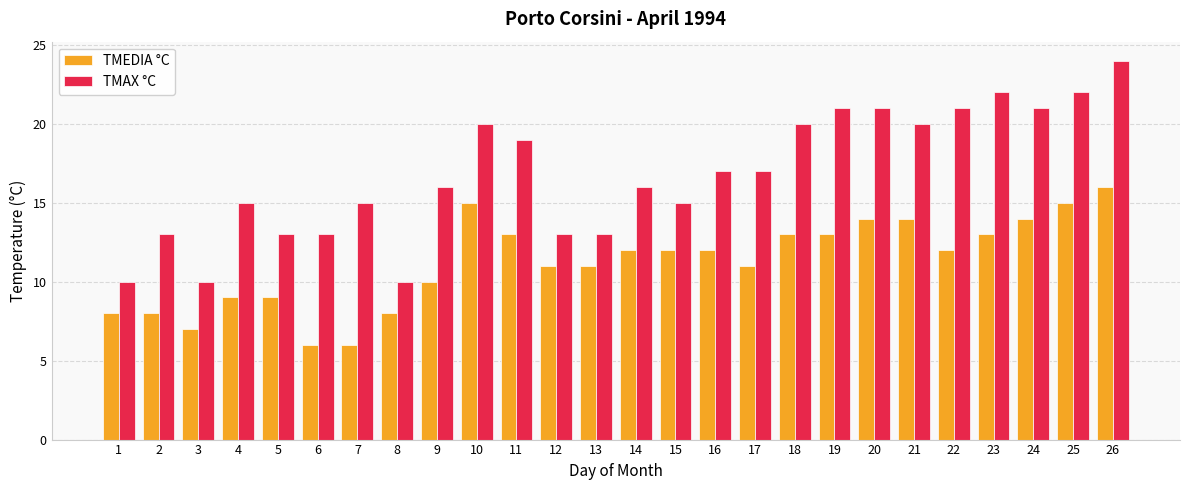

Which series has the largest total across all categories?

TMAX °C